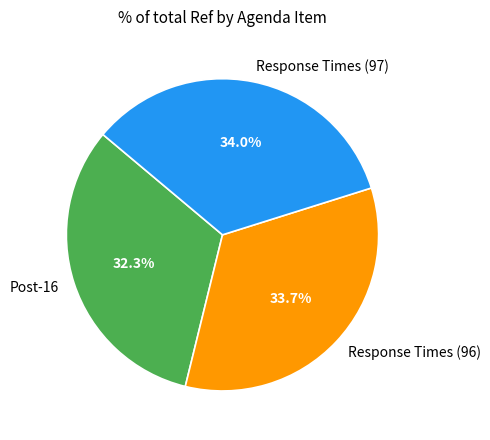

Combined, what portion of the pie is Response Times (97) and Post-16?

66.3%